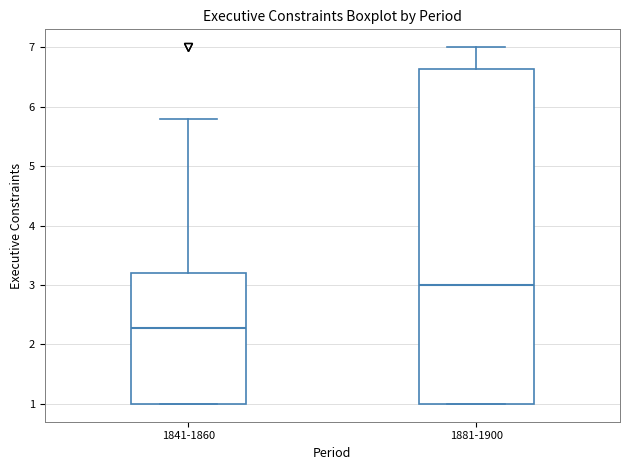

Which box has the highest median line?

1881-1900